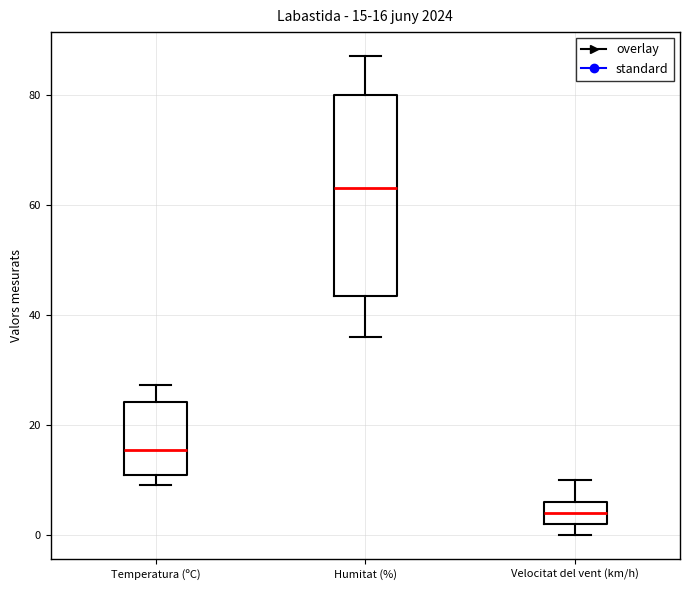

Which box has the highest median line?

Humitat (%)